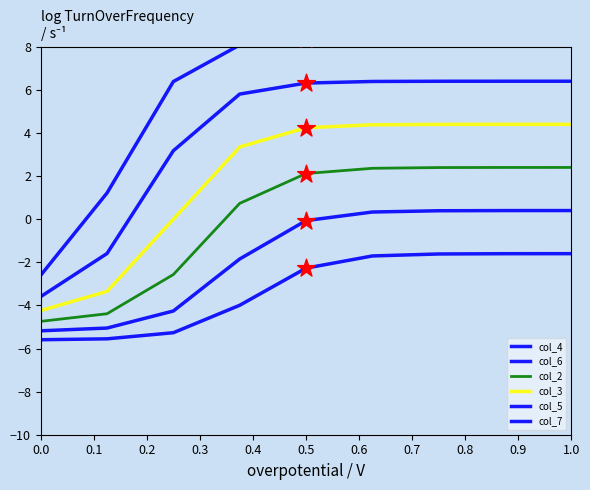

Which series contains the lowest Y value?

col_4